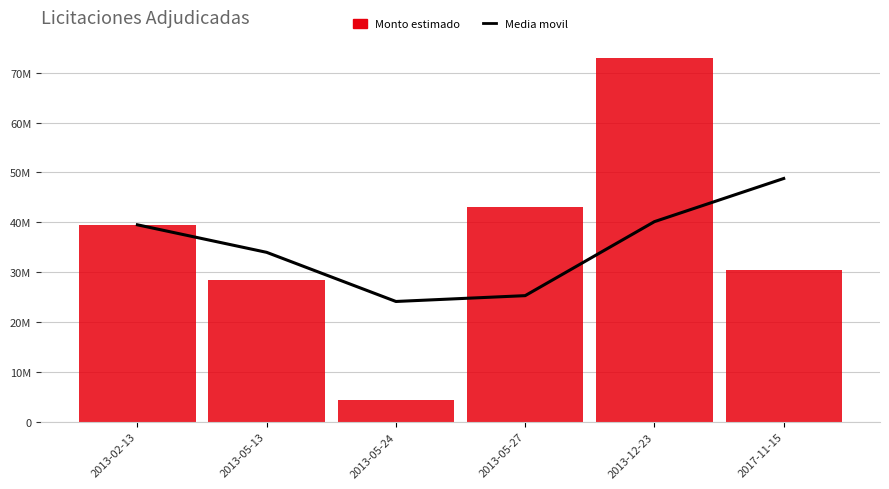

What is the label of the 3rd bar from the right?

2013-05-27